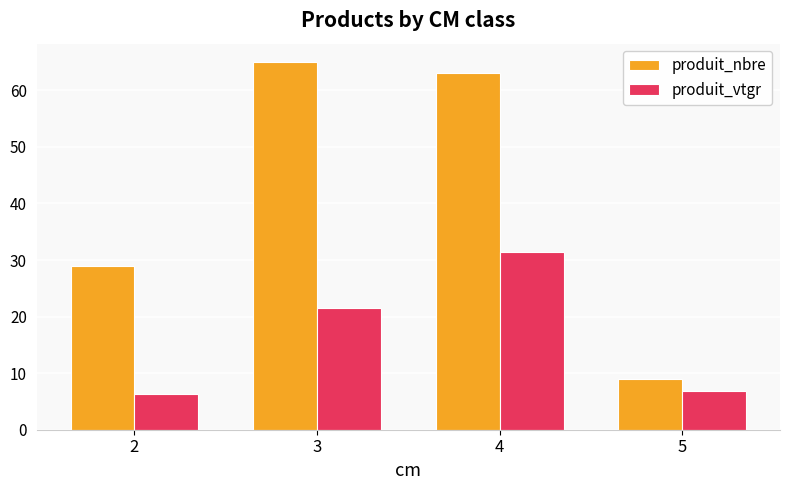

The value of produit_vtgr at 3 is 21.6. True or false?

True